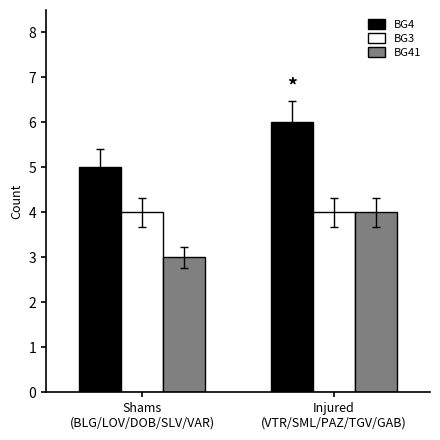

What is the difference between the highest and lowest values at Injured
(VTR/SML/PAZ/TGV/GAB)?

2